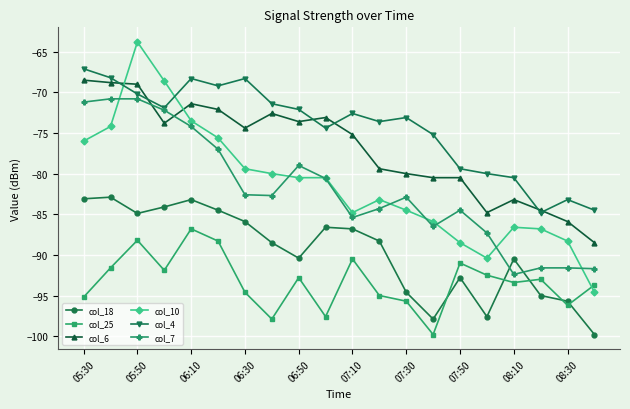

True or false: col_6 has more than 2 interior local peaks.

True